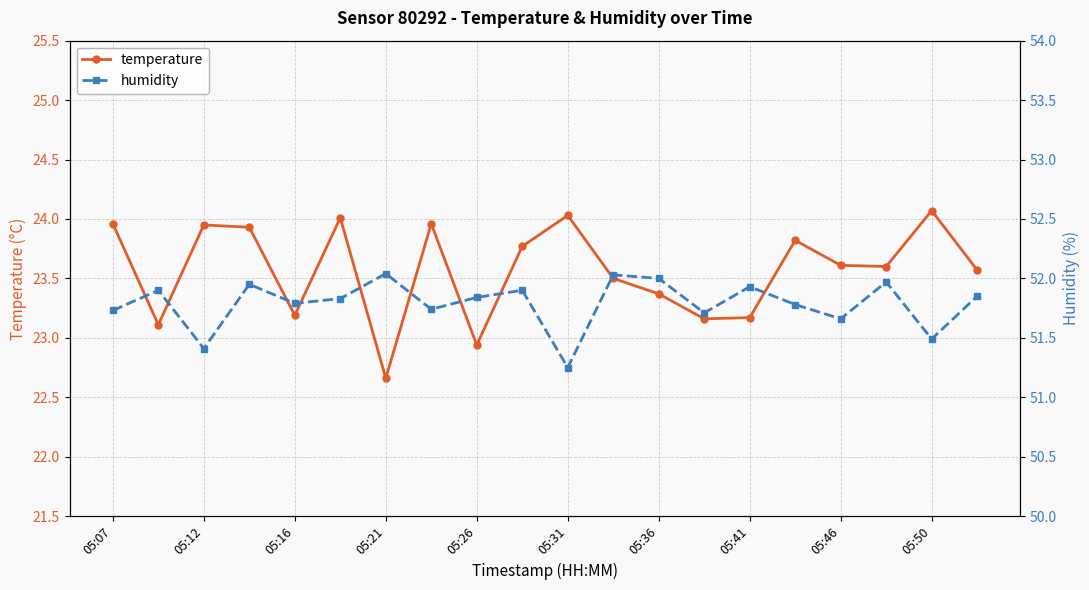

Reading right to left, transcribe all the data shown in this chart.

temperature: 23.6	24.1	23.6	23.6	23.8	23.2	23.2	23.4	23.5	24.0	23.8	22.9	24.0	22.7	24.0	23.2	23.9	23.9	23.1	24.0
humidity: 51.9	51.5	52.0	51.7	51.8	51.9	51.7	52.0	52.0	51.2	51.9	51.8	51.7	52.0	51.8	51.8	52.0	51.4	51.9	51.7